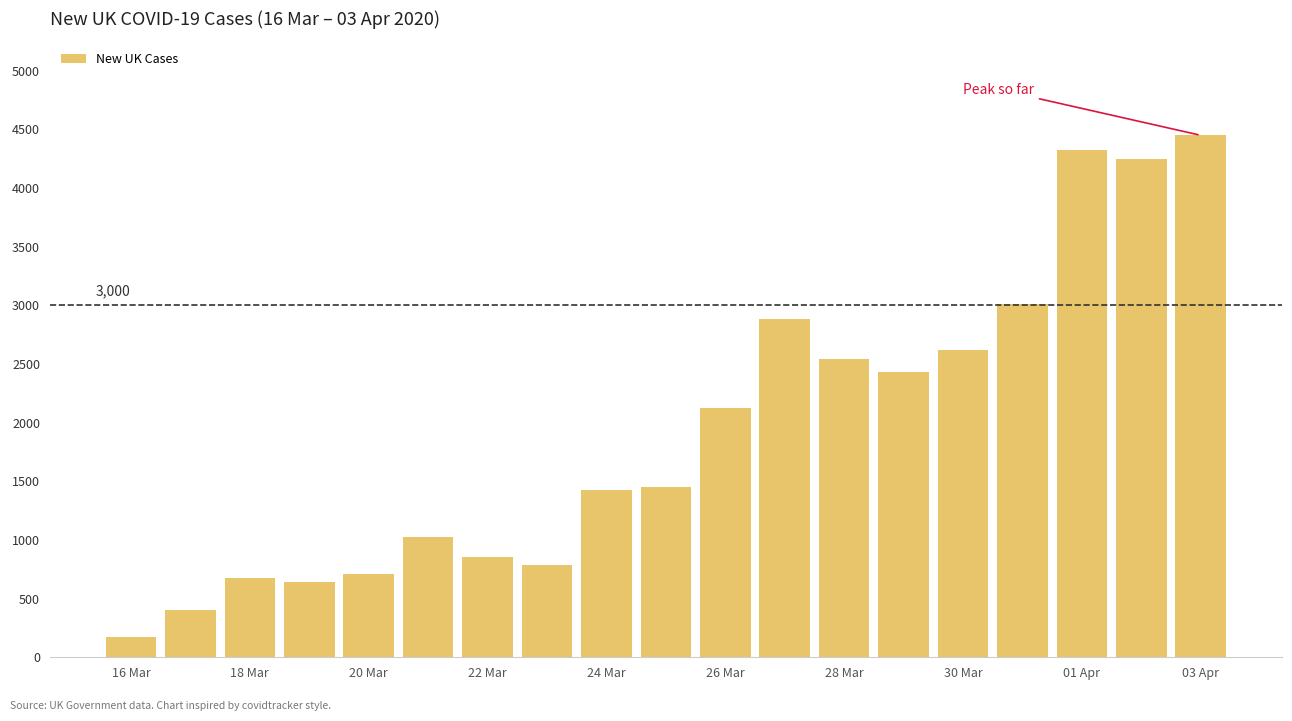

Count the number of categories in the chart.

19